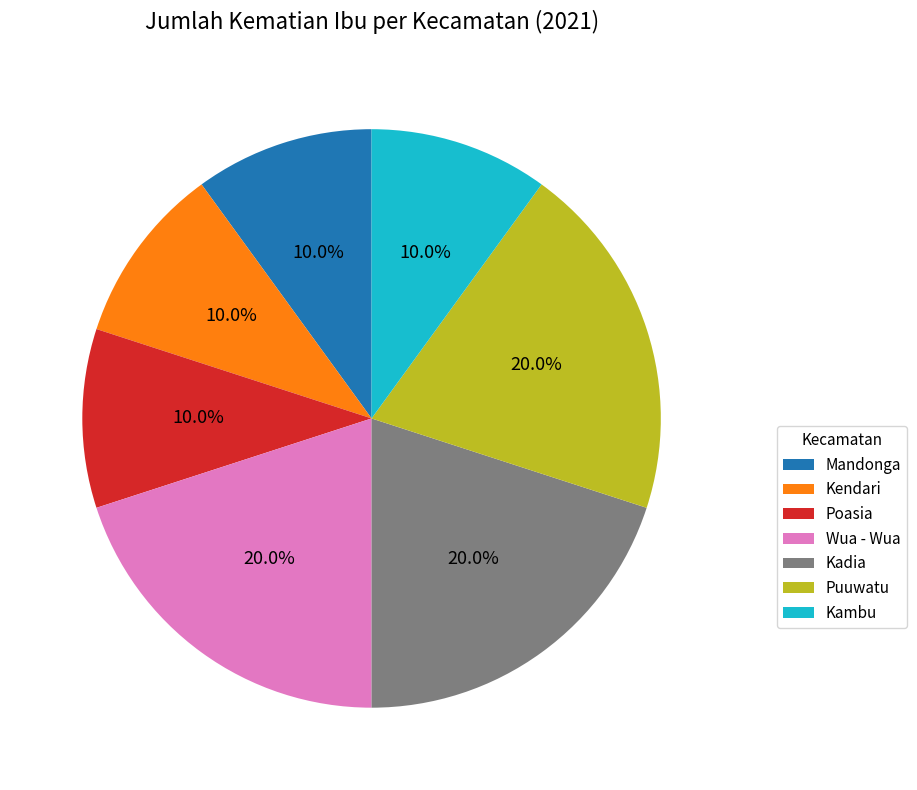

Approximately how many times larger is the value at Kambu compared to Wua - Wua?

0.5